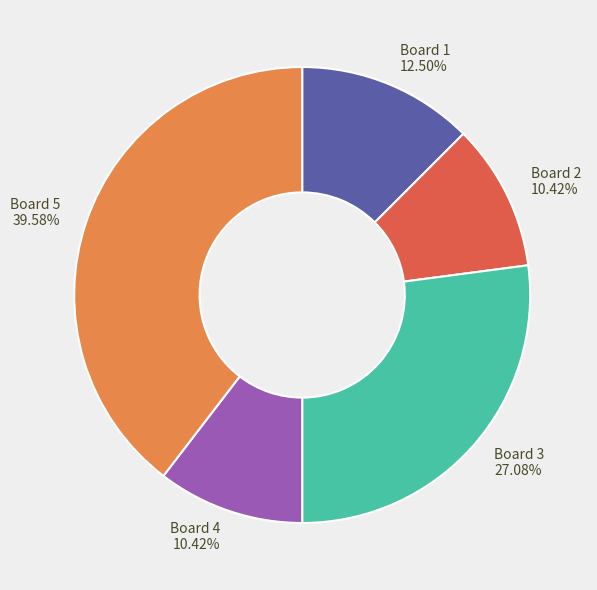

Count the number of slices in the pie.

5